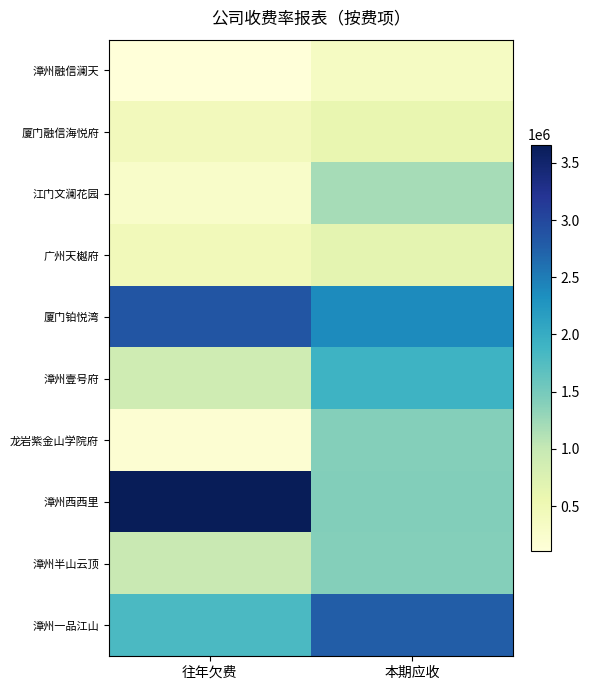

Which has a higher value, 本期应收 or 往年欠费?

本期应收